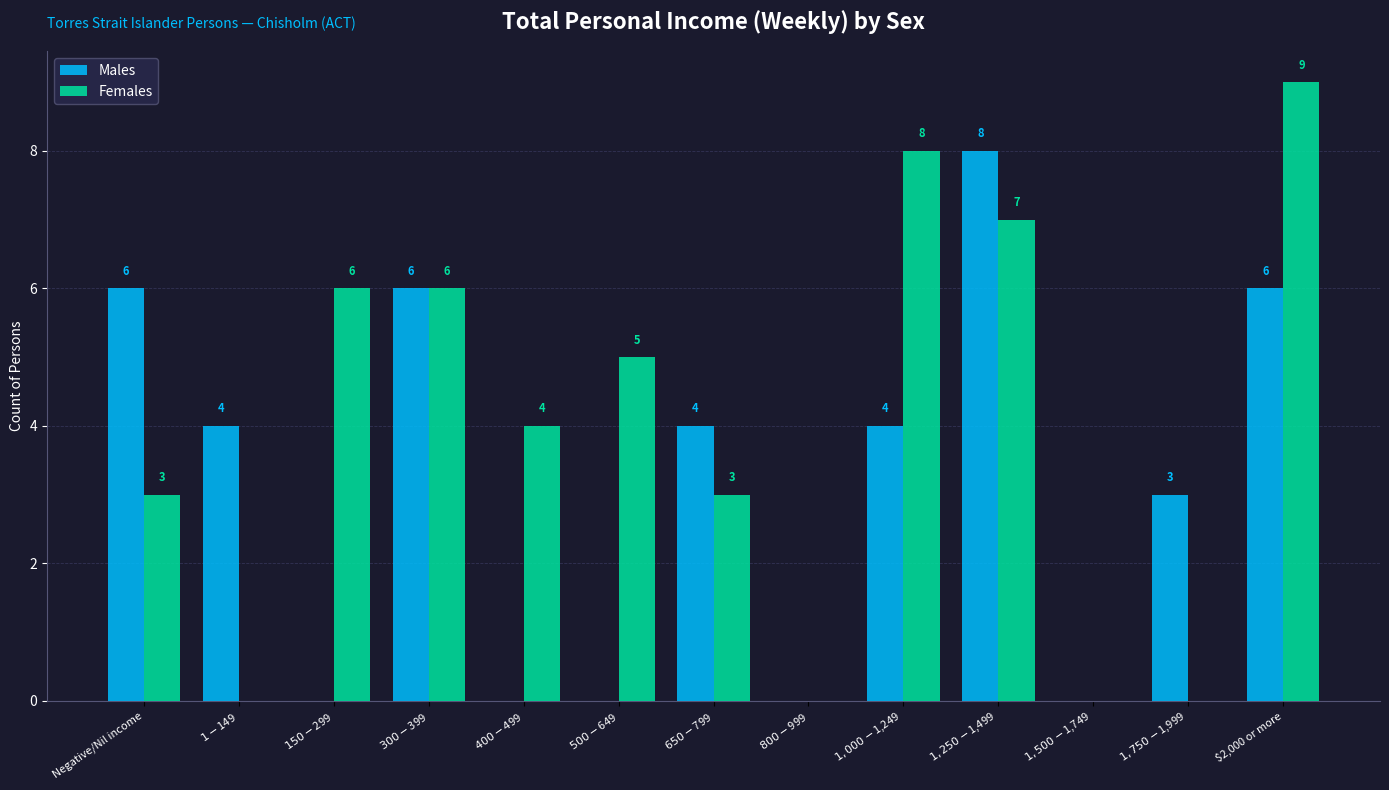

How many positive values does the Females series have?

9